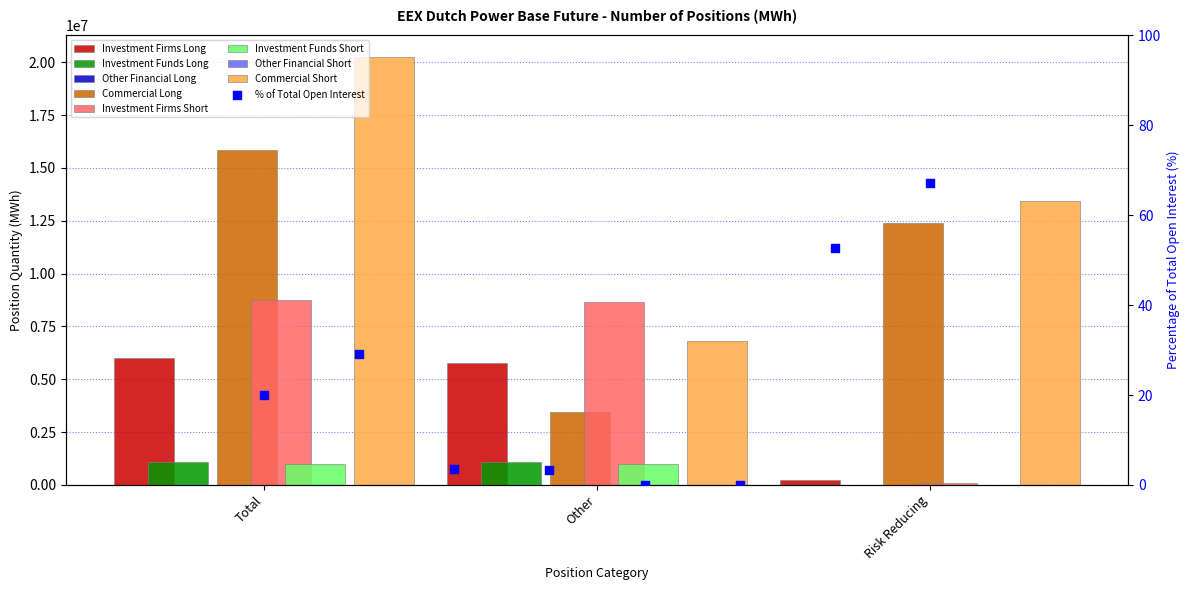

At which category is the sum across all series the highest?

Total